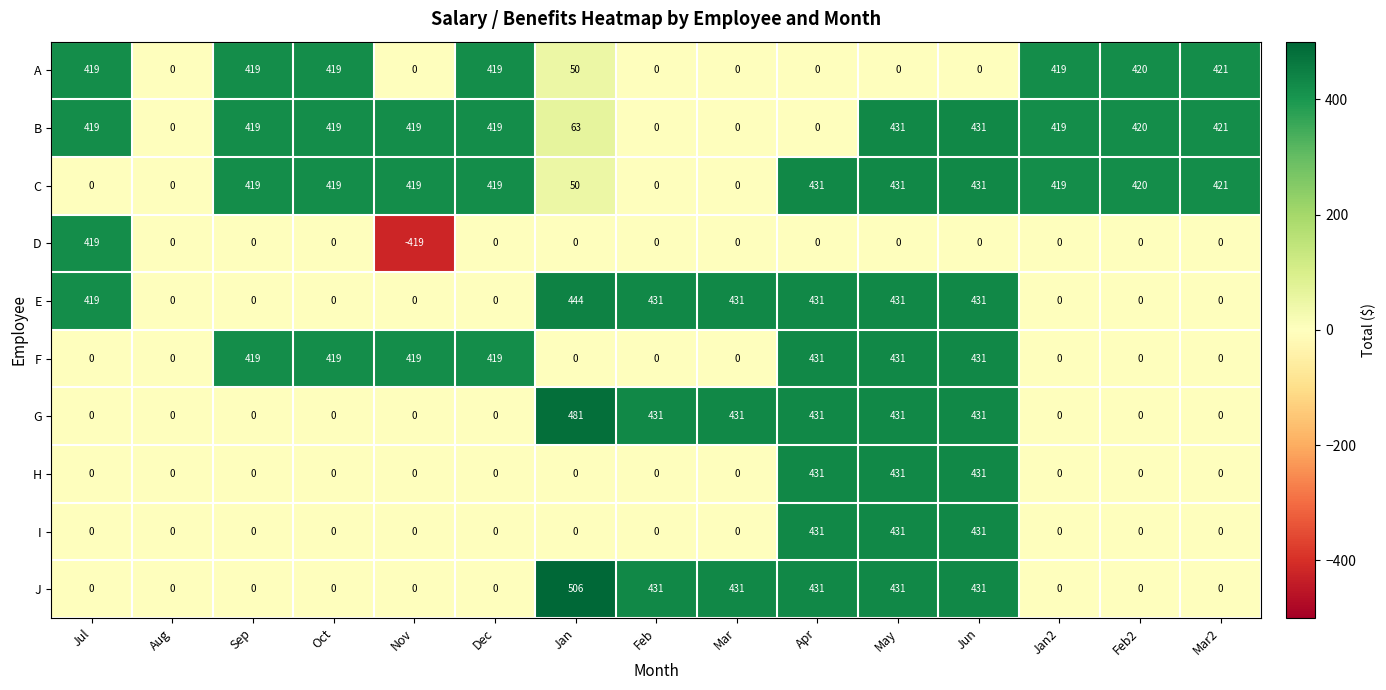

What is the difference between the second highest and minimum values in the A series?

420